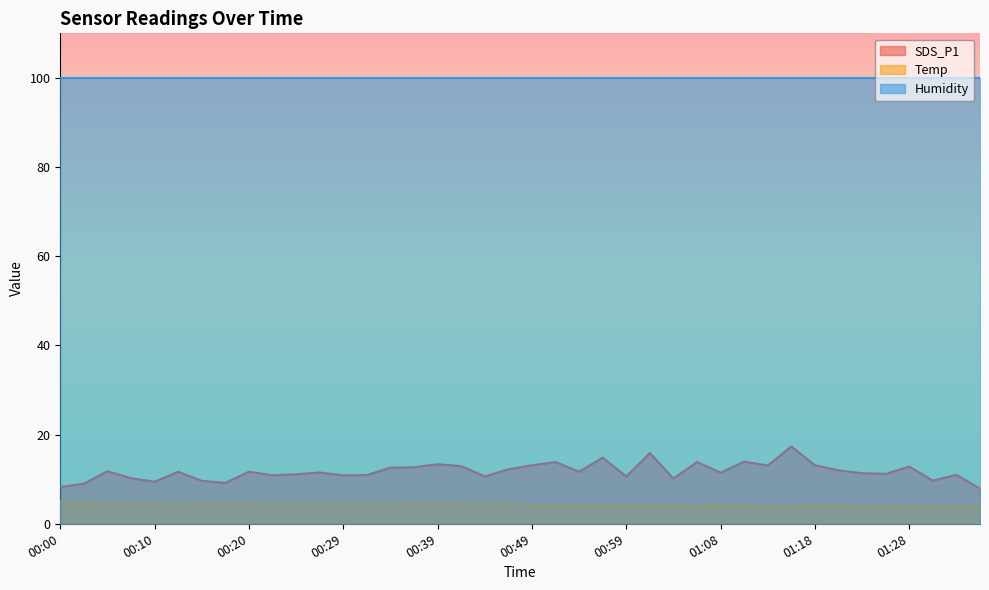

True or false: Temp and Humidity cross at least once.

False